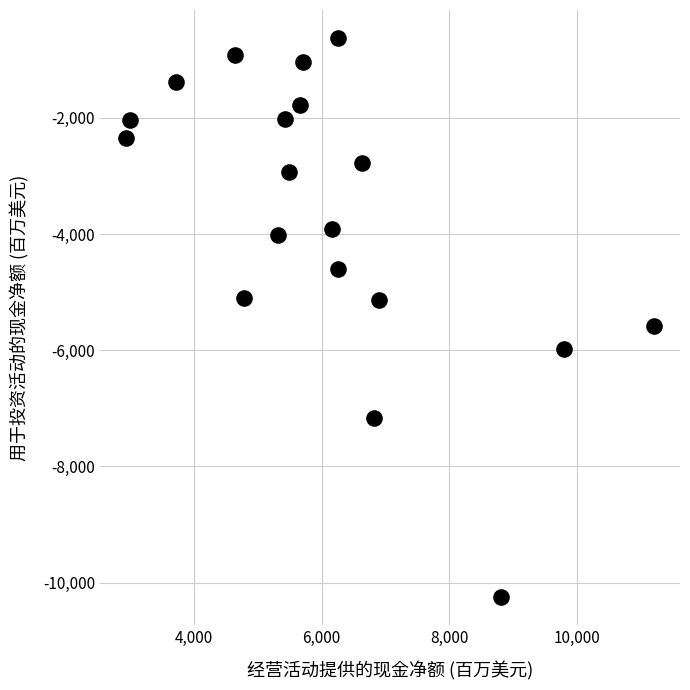

What is the range of Y values (max minus min)?

9628